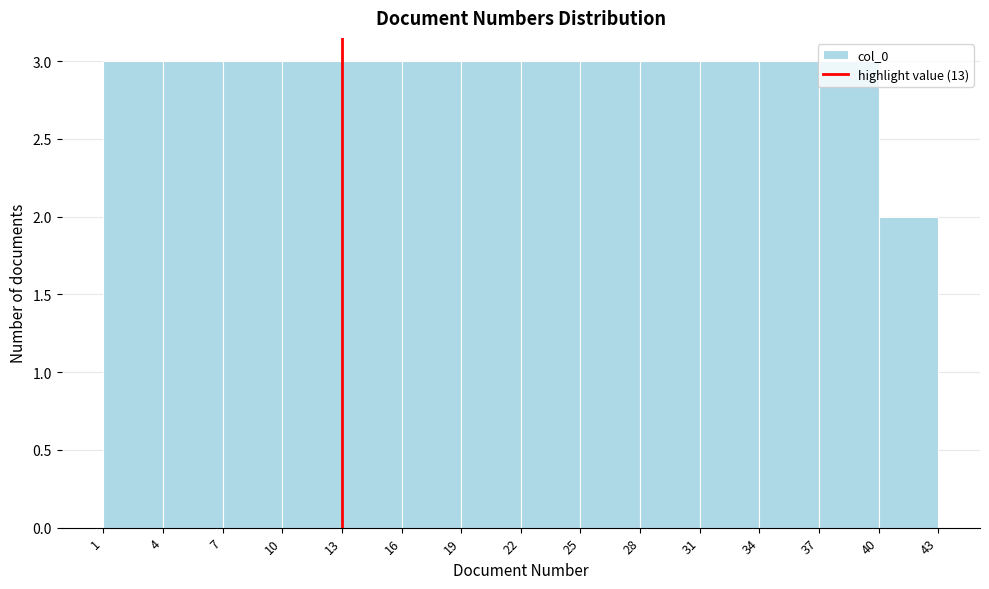

Reading left to right, transcribe this chart: for each bar, give the range it covers on the x-axis and its height. The values are not printed on the chart, so give them approximately, as read against the axis.

1 to 4: 3
4 to 7: 3
7 to 10: 3
10 to 13: 3
13 to 16: 3
16 to 19: 3
19 to 22: 3
22 to 25: 3
25 to 28: 3
28 to 31: 3
31 to 34: 3
34 to 37: 3
37 to 40: 3
40 to 43: 2